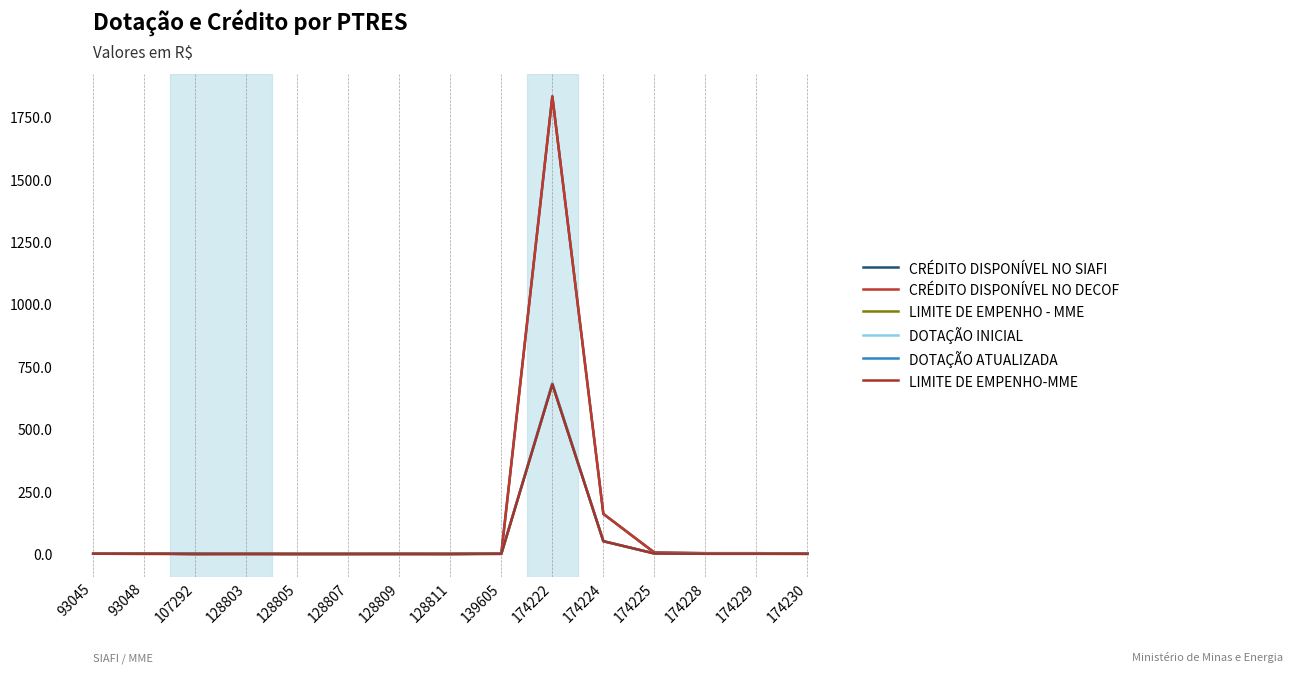

Reading right to left, transcribe all the data shown in this chart.

CRÉDITO DISPONÍVEL NO SIAFI: 174230=2.2	174229=3.1	174228=3.1	174225=5.7	174224=160.6	174222=1833.4	139605=1.9	128811=0.0	128809=0.4	128807=0.2	128805=0.0	128803=0.5	107292=0.0	93048=2.1	93045=1.0
CRÉDITO DISPONÍVEL NO DECOF: 174230=2.2	174229=3.1	174228=3.1	174225=5.7	174224=160.6	174222=1833.4	139605=1.9	128811=0.0	128809=0.4	128807=0.2	128805=0.0	128803=0.5	107292=0.0	93048=2.1	93045=1.0
LIMITE DE EMPENHO - MME: 174230=0.6	174229=0.8	174228=0.8	174225=2.0	174224=51.2	174222=680.5	139605=0.6	128811=0.1	128809=0.1	128807=0.1	128805=0.1	128803=0.1	107292=0.0	93048=0.6	93045=1.0
DOTAÇÃO INICIAL: 174230=0.6	174229=0.8	174228=0.8	174225=2.0	174224=51.2	174222=687.3	139605=0.6	128811=0.1	128809=0.1	128807=0.1	128805=0.1	128803=0.1	107292=2.0	93048=0.6	93045=1.0
DOTAÇÃO ATUALIZADA: 174230=0.6	174229=0.8	174228=0.8	174225=2.0	174224=51.2	174222=680.5	139605=0.6	128811=0.1	128809=0.1	128807=0.1	128805=0.1	128803=0.1	107292=2.0	93048=0.6	93045=1.0
LIMITE DE EMPENHO-MME: 174230=0.6	174229=0.8	174228=0.8	174225=2.0	174224=51.2	174222=680.5	139605=0.6	128811=0.1	128809=0.1	128807=0.1	128805=0.1	128803=0.1	107292=0.0	93048=0.6	93045=1.0